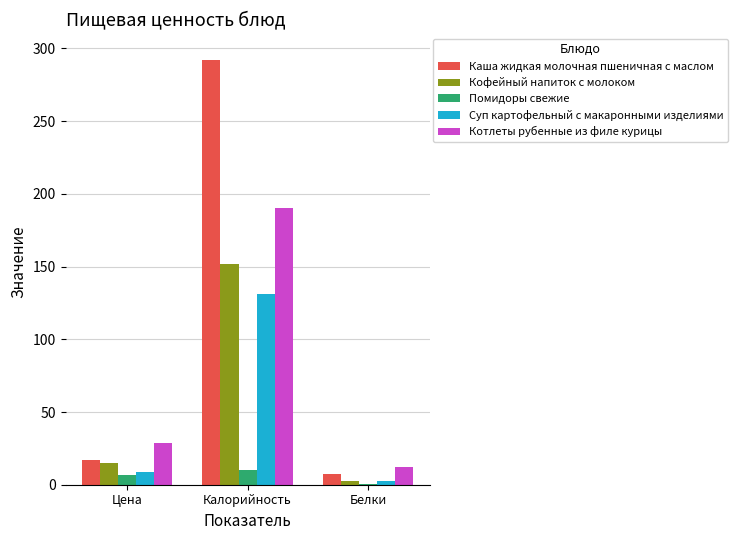

Is the value of Суп картофельный с макаронными изделиями at Цена greater than the value of Котлеты рубенные из филе курицы at Белки?

No